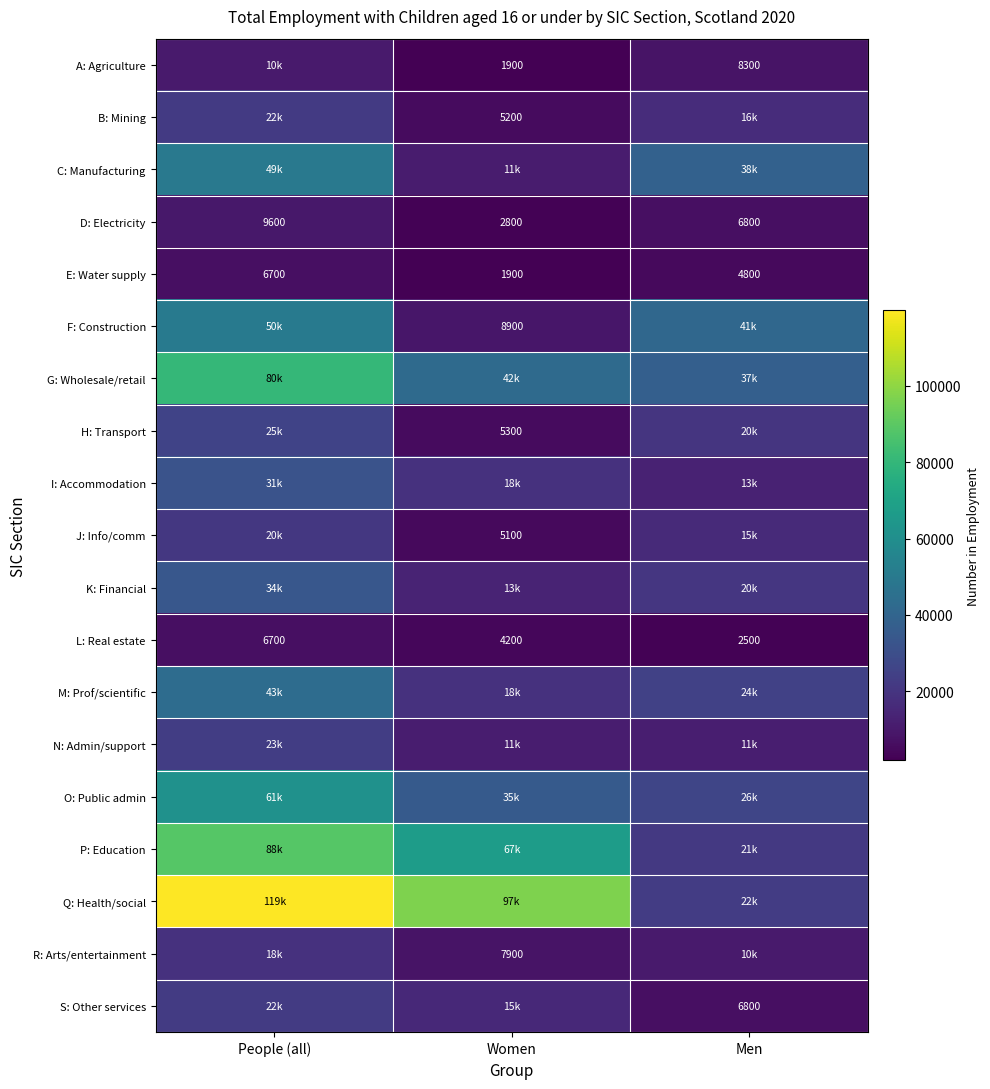

What is the sum of all L: Real estate values?

13400